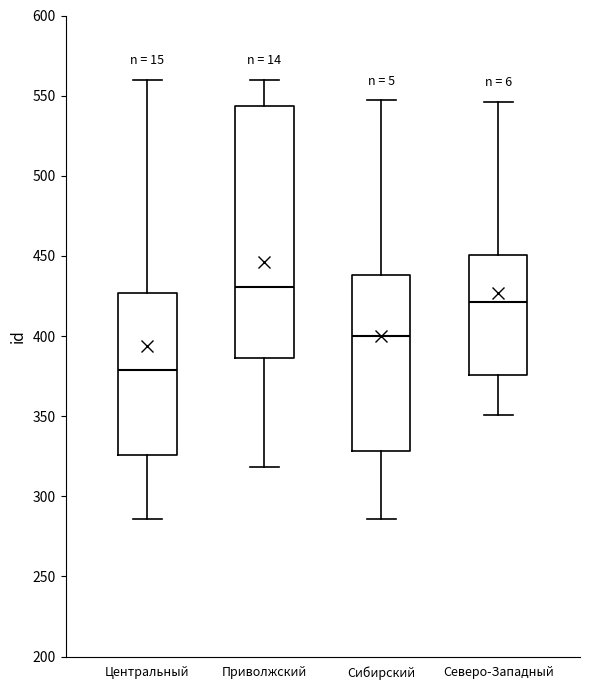

Where does the lower whisker of the box for Центральный end on the y-axis? The values are not printed on the chart, so give them approximately, as read against the axis.

285